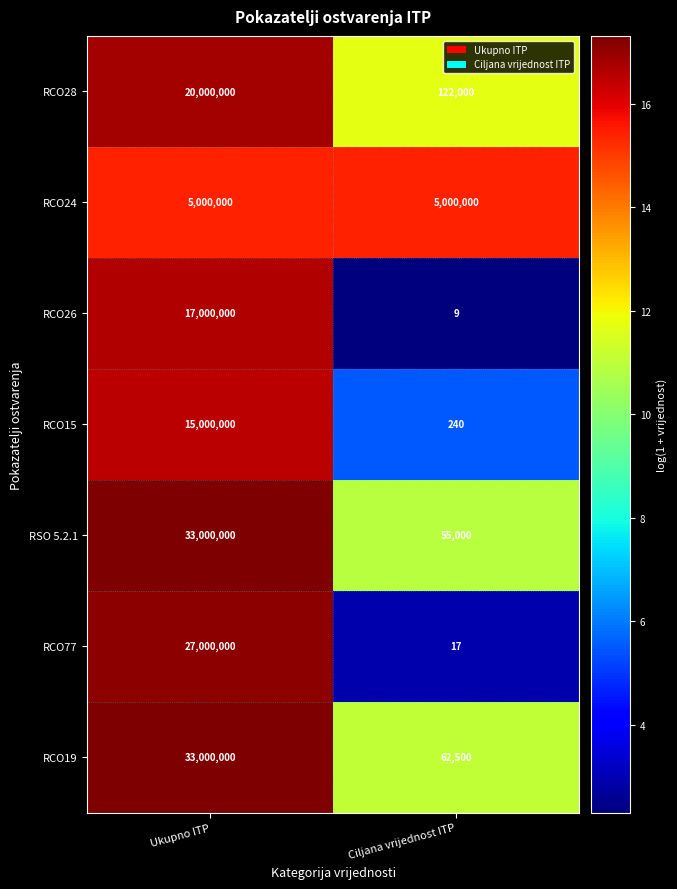

Read the RCO77 value at Ukupno ITP, to the nearest 50.

27000000